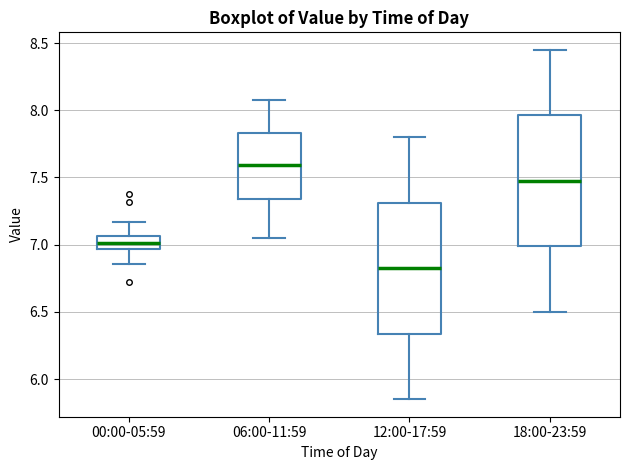

Reading left to right, read every box against the y-axis: the position of its median line, the range the box covers, and the ends of its whiskers. The values are not printed on the chart, so give them approximately, as read against the axis.

00:00-05:59: median 7.00, box 6.95 to 7.05, whiskers 6.85 to 7.15
06:00-11:59: median 7.60, box 7.35 to 7.85, whiskers 7.05 to 8.10
12:00-17:59: median 6.85, box 6.35 to 7.30, whiskers 5.85 to 7.80
18:00-23:59: median 7.50, box 7.00 to 7.95, whiskers 6.50 to 8.45